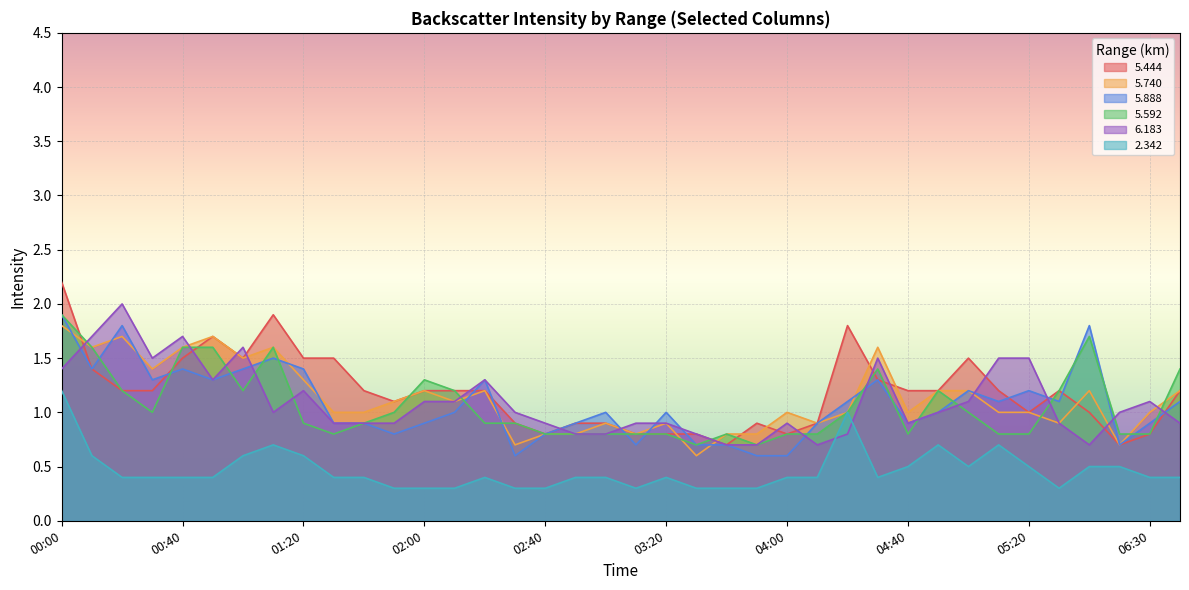

Which label corresponds to the smallest value in the chart?

01:50